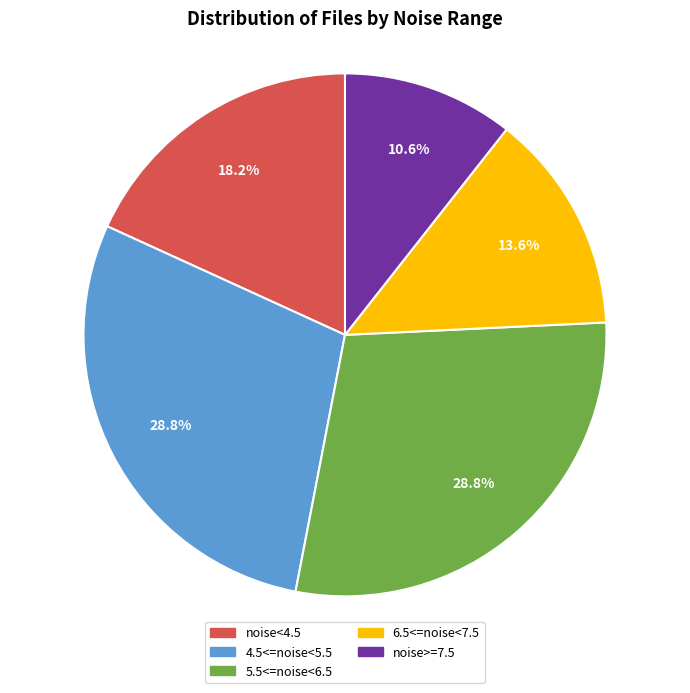

How many slices are in this pie chart?

5